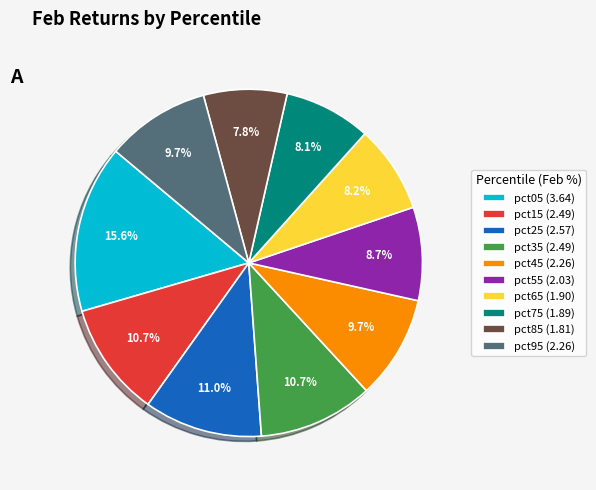

Approximately how many times larger is the value at pct25 compared to pct85?

1.4